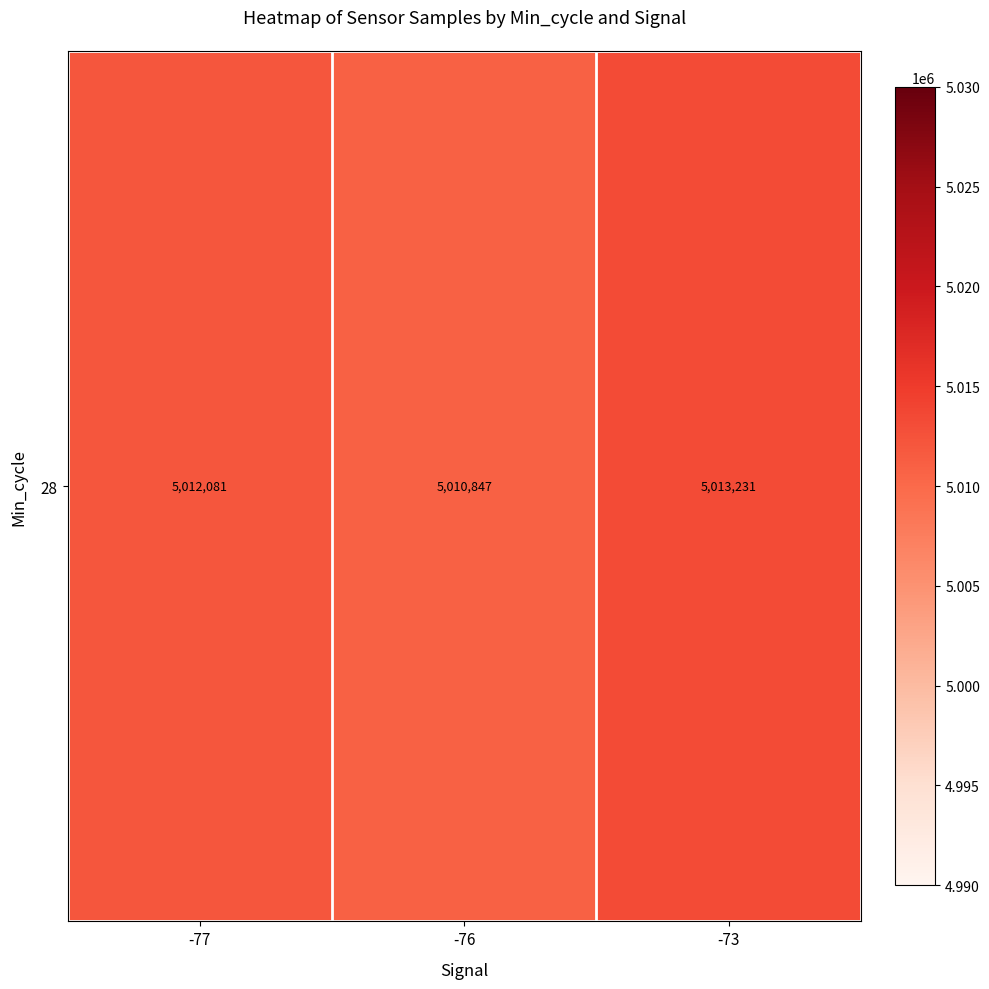

Approximately how many times larger is the value at -77 compared to -76?

1.0